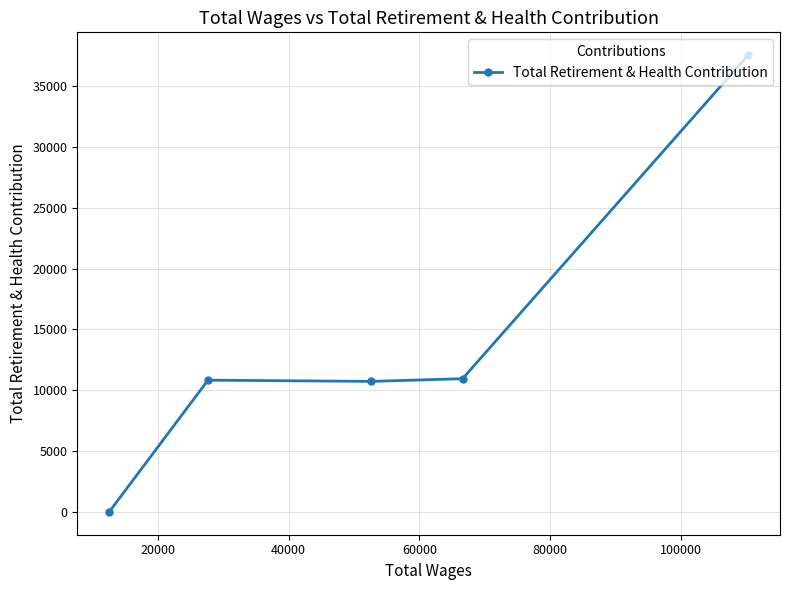

What is the greatest value displayed?

37545